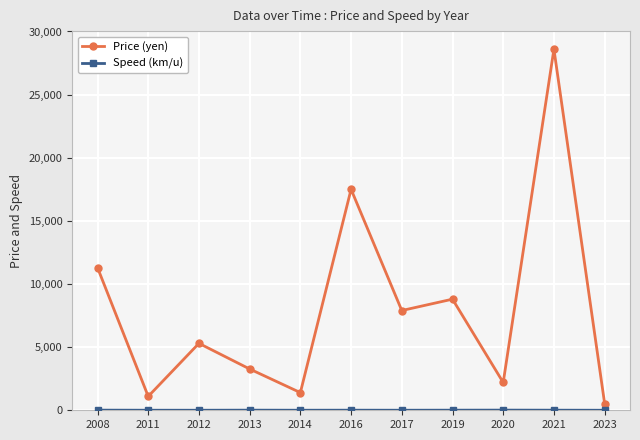

Where is the first local minimum for Price (yen)?

2011